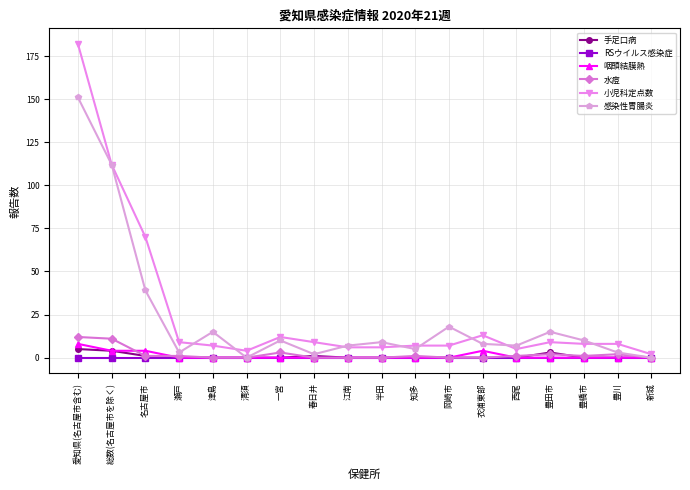

Reading left to right, what are all the values shown in this chart?

手足口病: 愛知県(名古屋市含む)=5	総数(名古屋市を除く)=4	名古屋市=1	瀬戸=0	津島=0	清須=0	一宮=0	春日井=1	江南=0	半田=0	知多=0	岡崎市=0	衣浦東部=0	西尾=0	豊田市=3	豊橋市=0	豊川=0	新城=0
RSウイルス感染症: 愛知県(名古屋市含む)=0	総数(名古屋市を除く)=0	名古屋市=0	瀬戸=0	津島=0	清須=0	一宮=0	春日井=0	江南=0	半田=0	知多=0	岡崎市=0	衣浦東部=0	西尾=0	豊田市=0	豊橋市=0	豊川=0	新城=0
咽頭結膜熱: 愛知県(名古屋市含む)=8	総数(名古屋市を除く)=4	名古屋市=4	瀬戸=0	津島=0	清須=0	一宮=0	春日井=0	江南=0	半田=0	知多=0	岡崎市=0	衣浦東部=4	西尾=0	豊田市=0	豊橋市=0	豊川=0	新城=0
水痘: 愛知県(名古屋市含む)=12	総数(名古屋市を除く)=11	名古屋市=1	瀬戸=1	津島=0	清須=0	一宮=3	春日井=0	江南=0	半田=0	知多=1	岡崎市=0	衣浦東部=0	西尾=1	豊田市=2	豊橋市=1	豊川=2	新城=0
小児科定点数: 愛知県(名古屋市含む)=182	総数(名古屋市を除く)=112	名古屋市=70	瀬戸=9	津島=7	清須=4	一宮=12	春日井=9	江南=6	半田=6	知多=7	岡崎市=7	衣浦東部=13	西尾=5	豊田市=9	豊橋市=8	豊川=8	新城=2
感染性胃腸炎: 愛知県(名古屋市含む)=151	総数(名古屋市を除く)=112	名古屋市=39	瀬戸=3	津島=15	清須=0	一宮=10	春日井=2	江南=7	半田=9	知多=5	岡崎市=18	衣浦東部=8	西尾=7	豊田市=15	豊橋市=10	豊川=3	新城=0